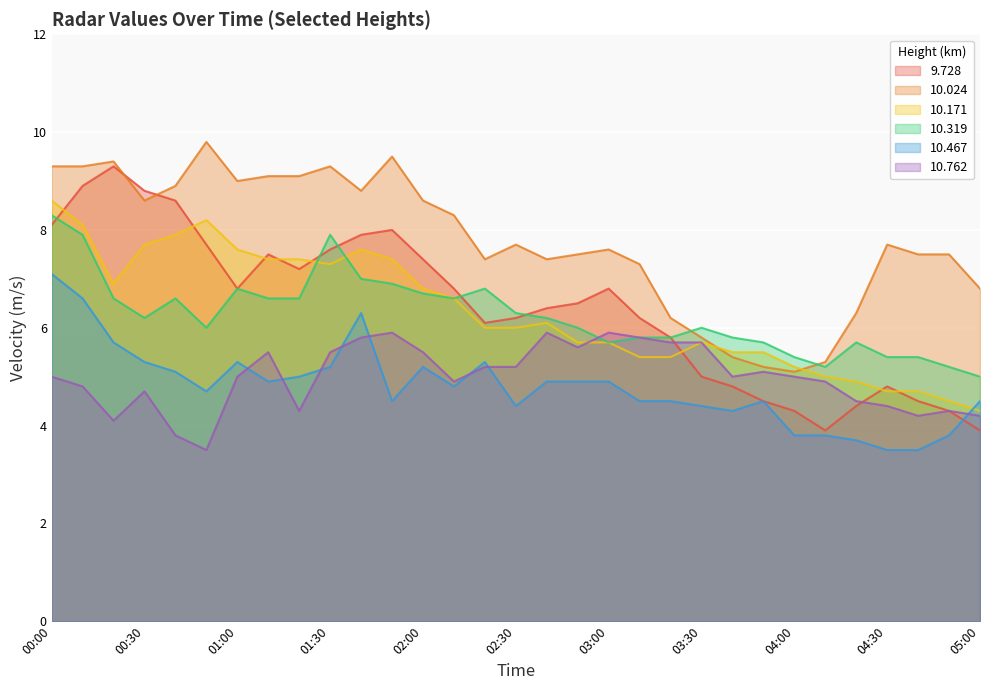

What is the smallest value displayed?

3.5